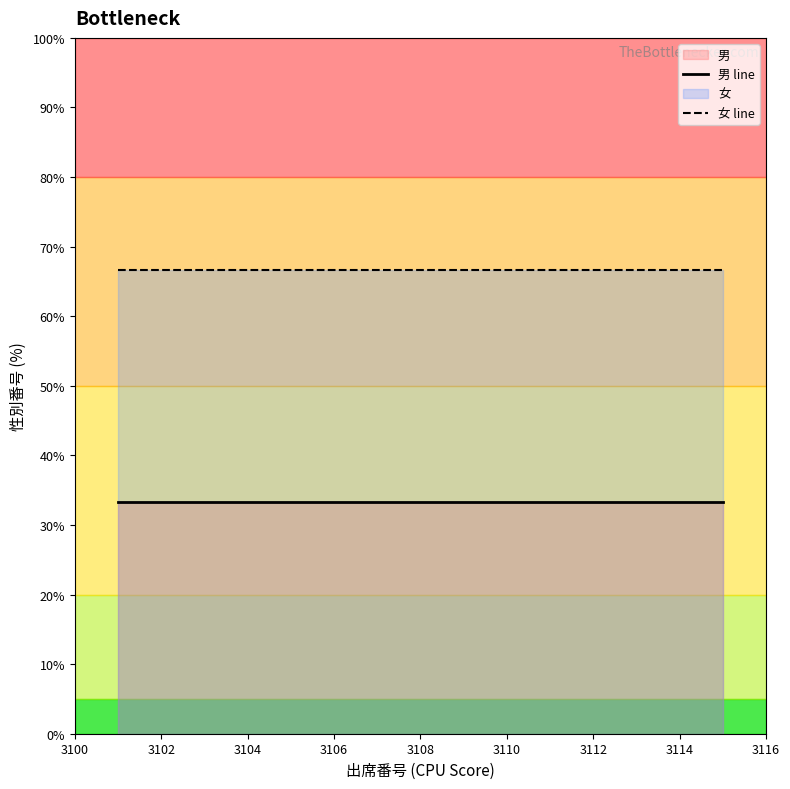

Is it true that 男 line equals 33.3 at 3102?

True